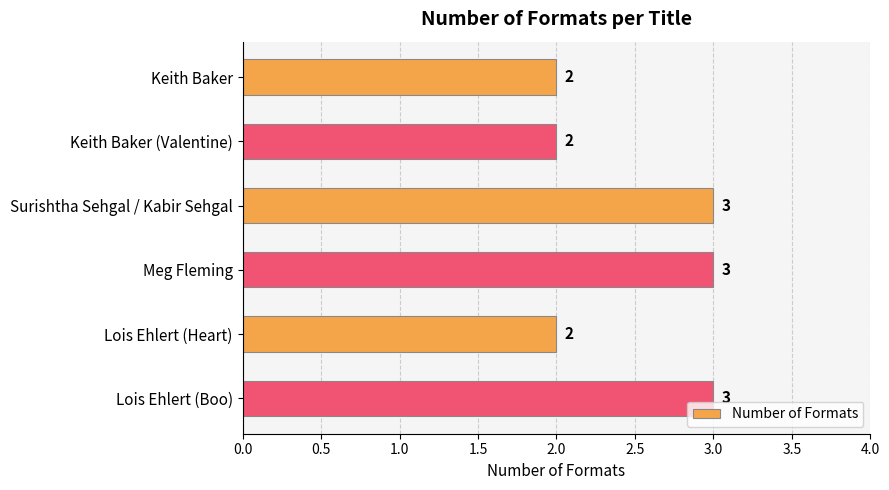

True or false: the data shows 2 at Surishtha Sehgal / Kabir Sehgal.

False